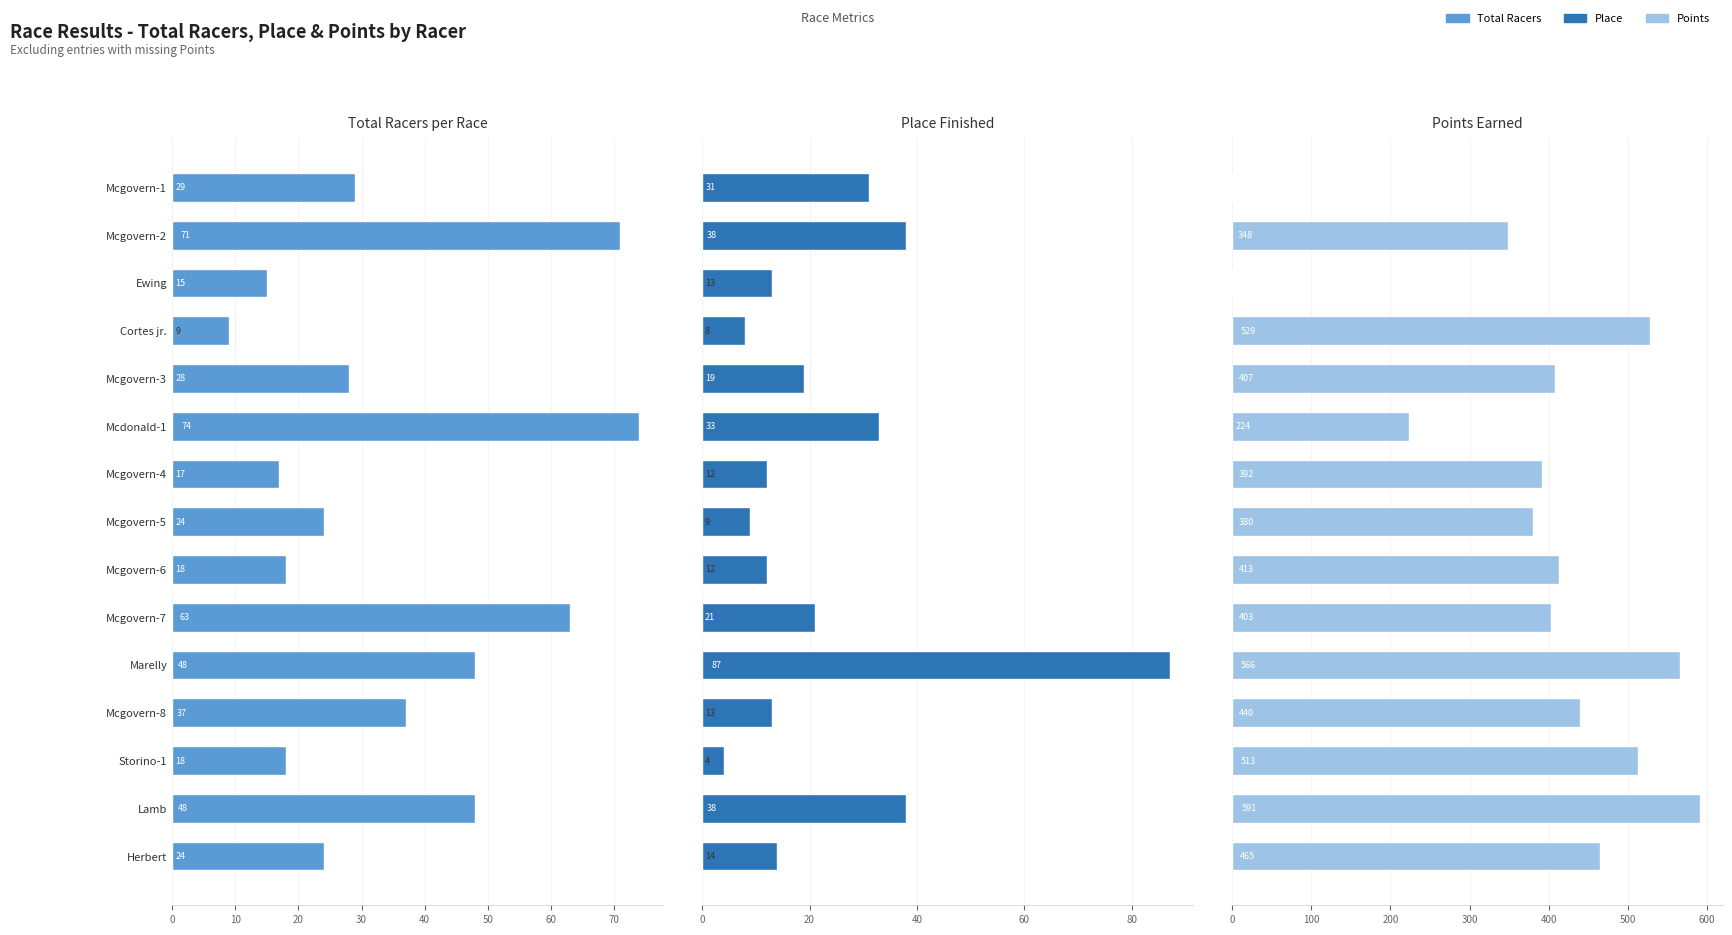

What are all the series names shown in the legend?

Total Racers, Place, Points